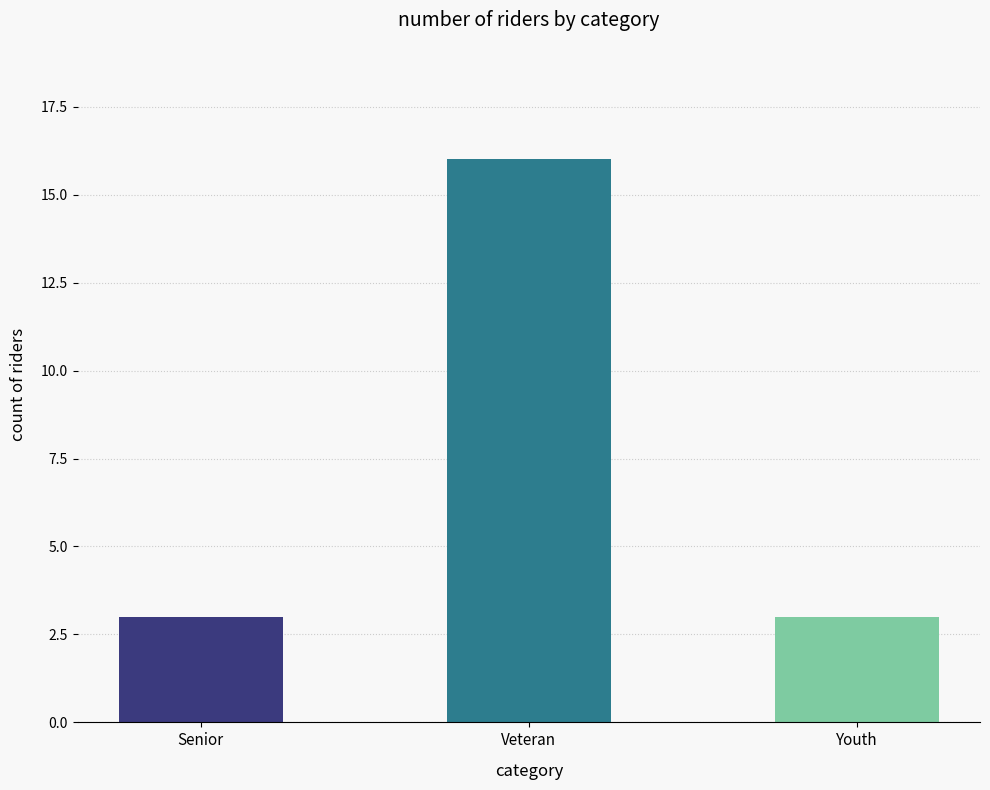

What is the ratio of the value at Senior to the value at Youth?

1.0